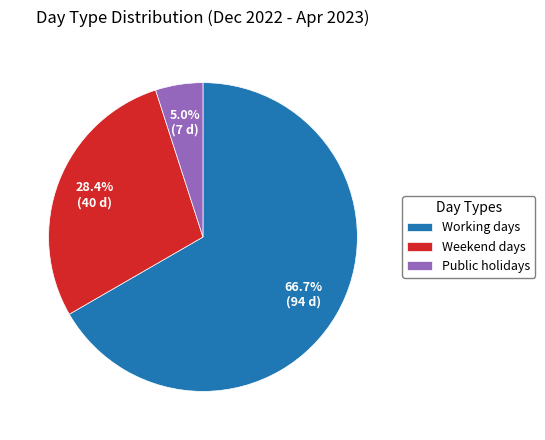

Is the sum of Working days and Weekend days greater than half?

Yes